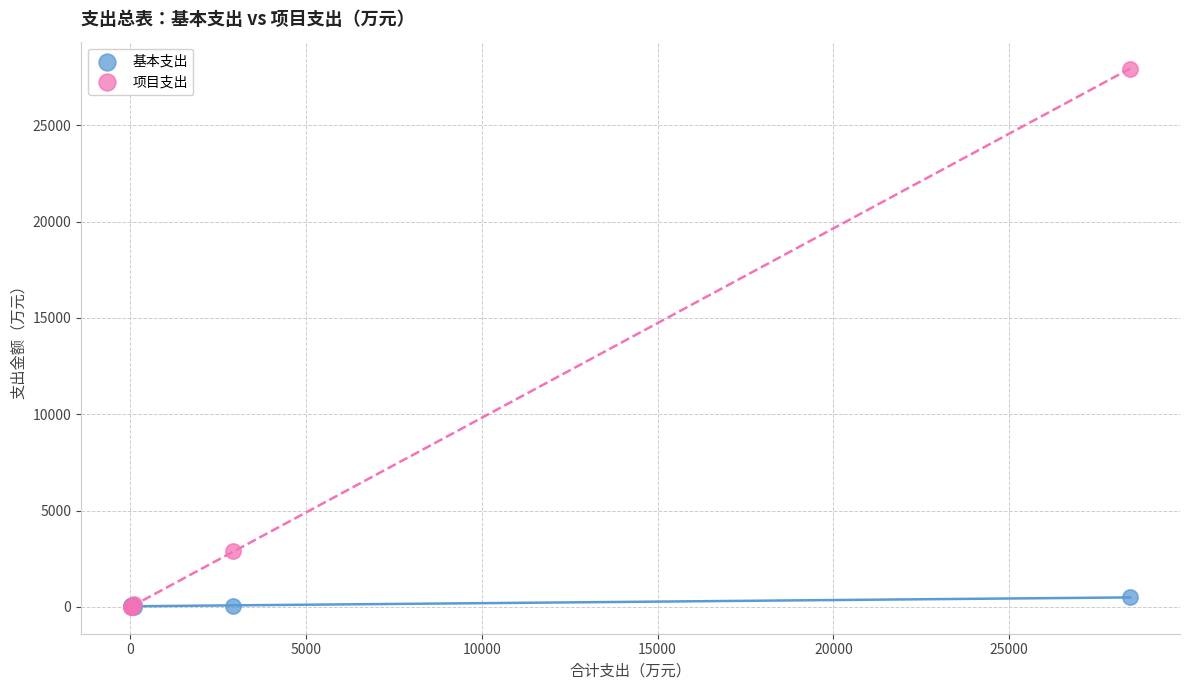

Which series has the widest spread of Y values?

项目支出